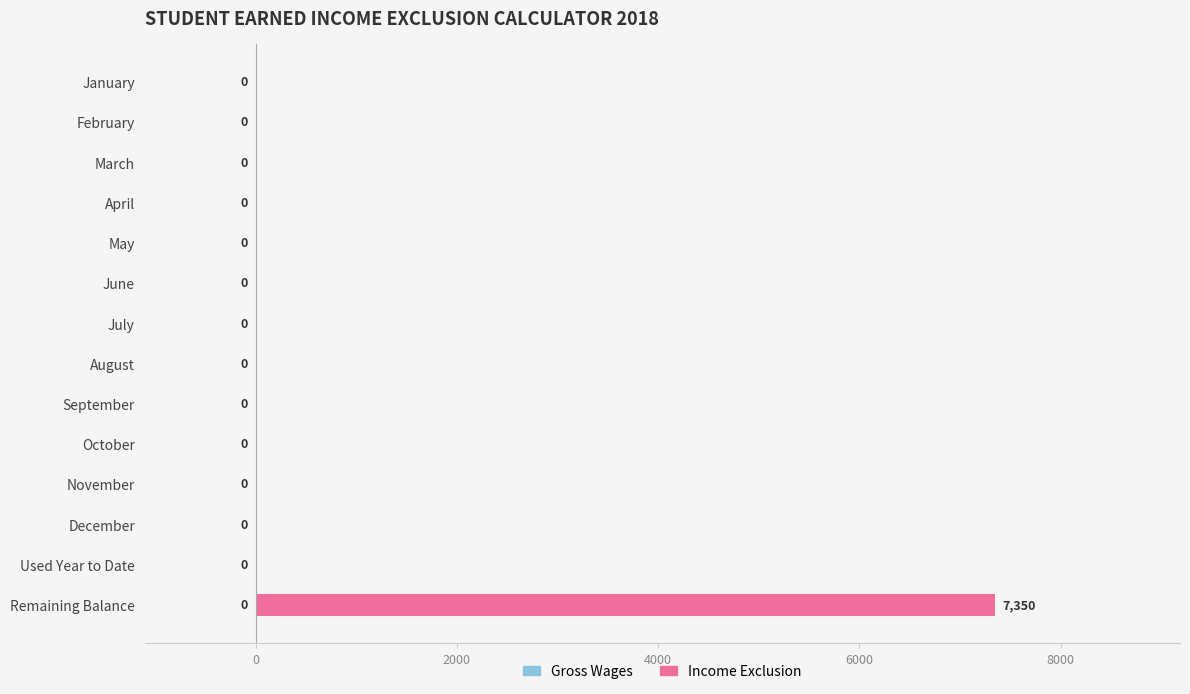

True or false: the data shows 4597 at December.

False